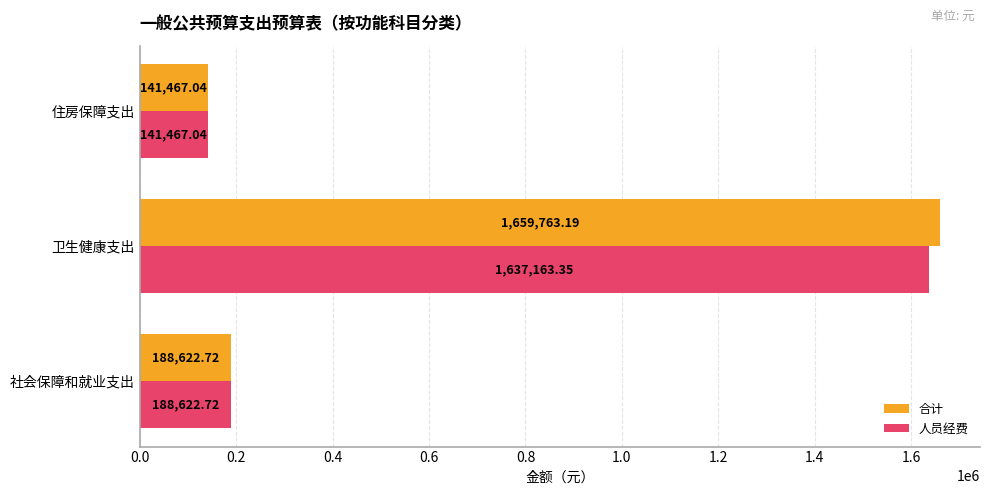

What is the difference between the highest and lowest values at 卫生健康支出?

22599.8